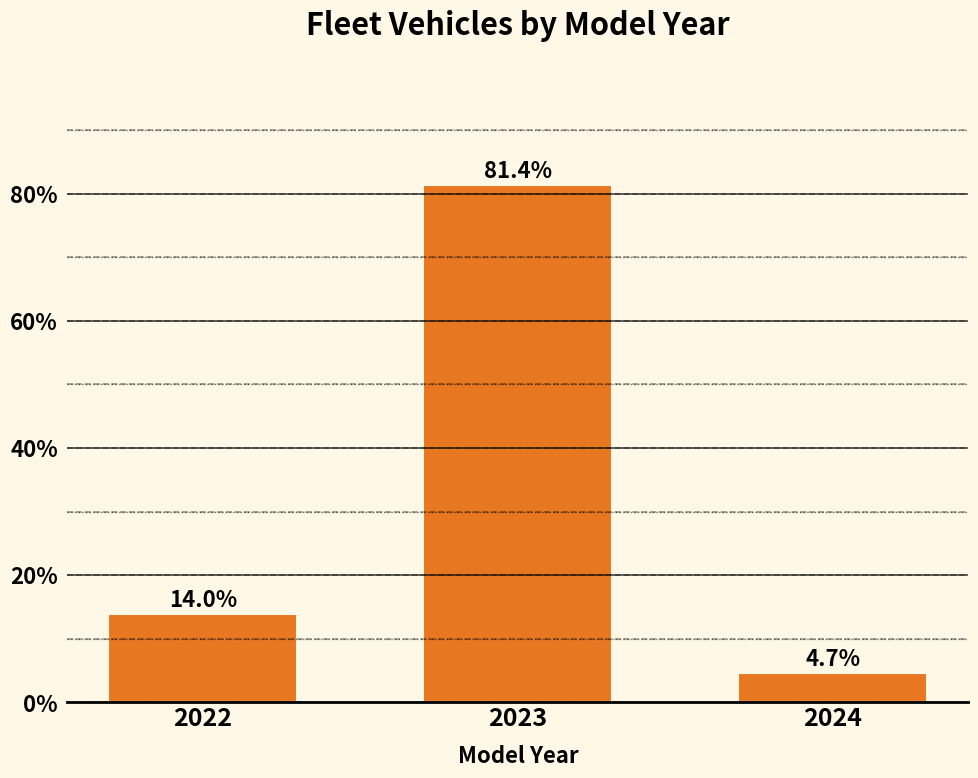

Reading left to right, list all the values displayed in this chart.

14.0	81.4	4.7